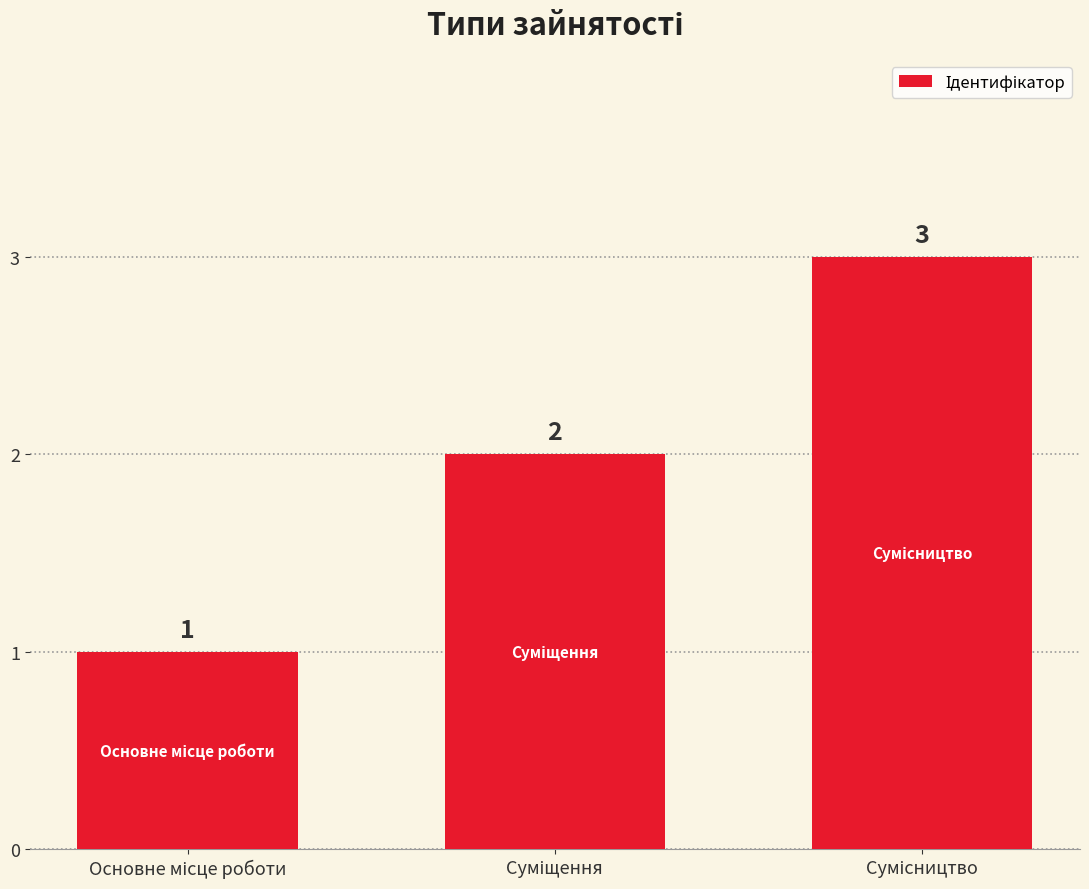

What is the sum of all values?

6